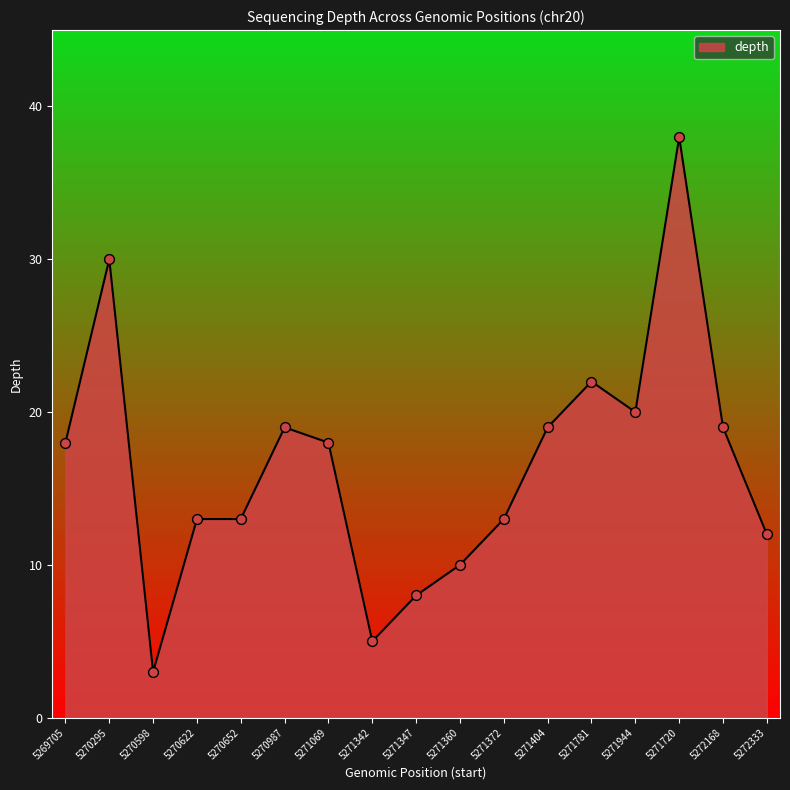

What is the change in value from 5271944 to 5272333?

-8